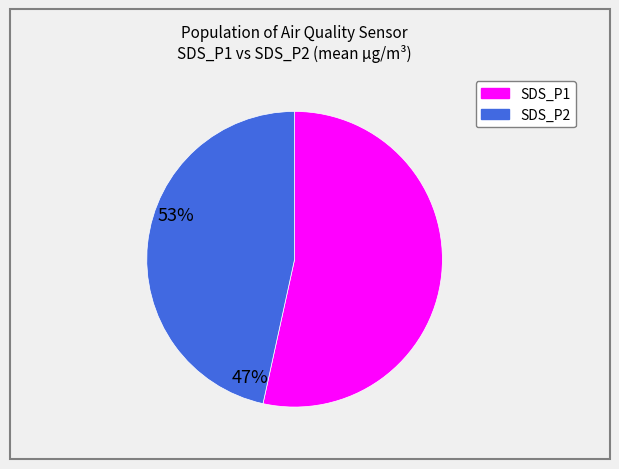

Is there a majority slice in this chart?

Yes